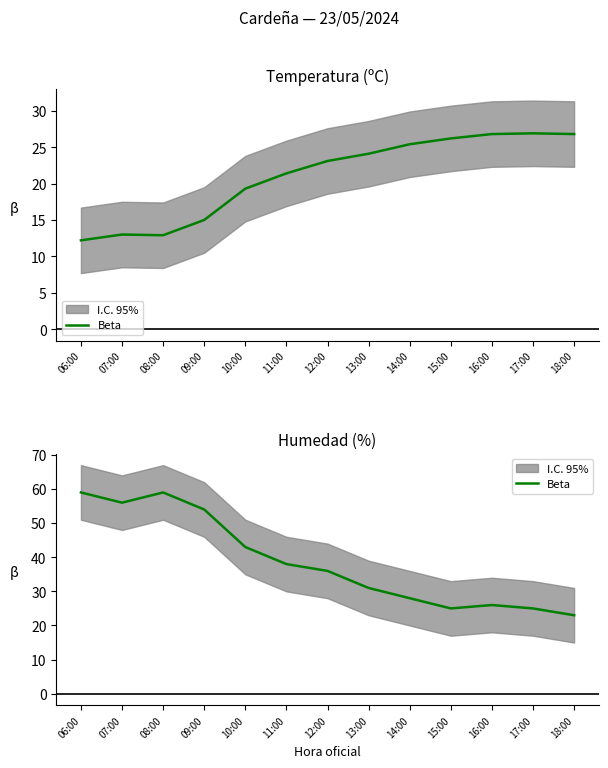

At which category does the data reach its first local valley?

07:00